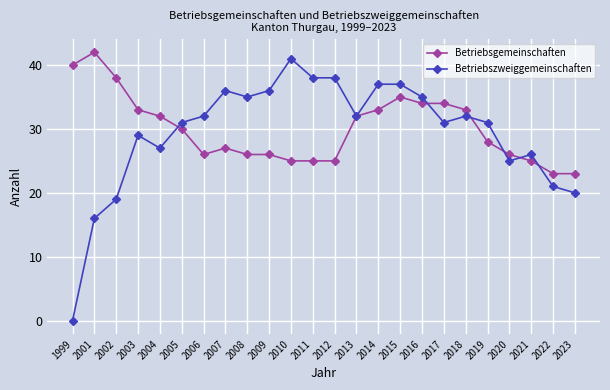

What is the approximate value of Betriebsgemeinschaften at 2005?

30